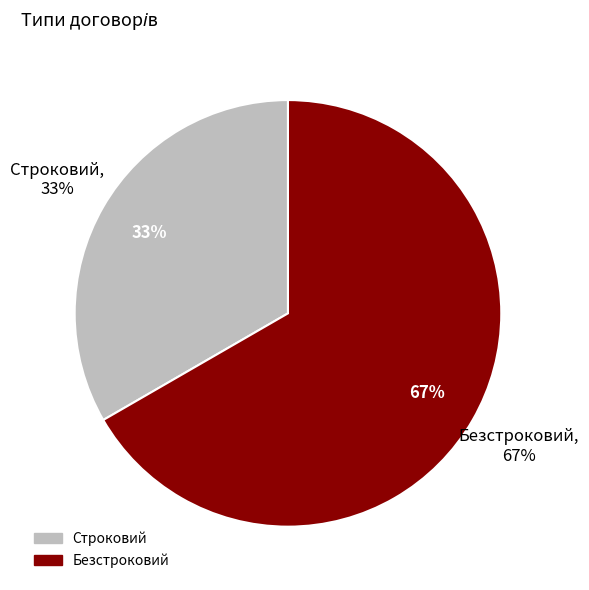

Rank the categories by value from highest to lowest.

Безстроковий, Строковий